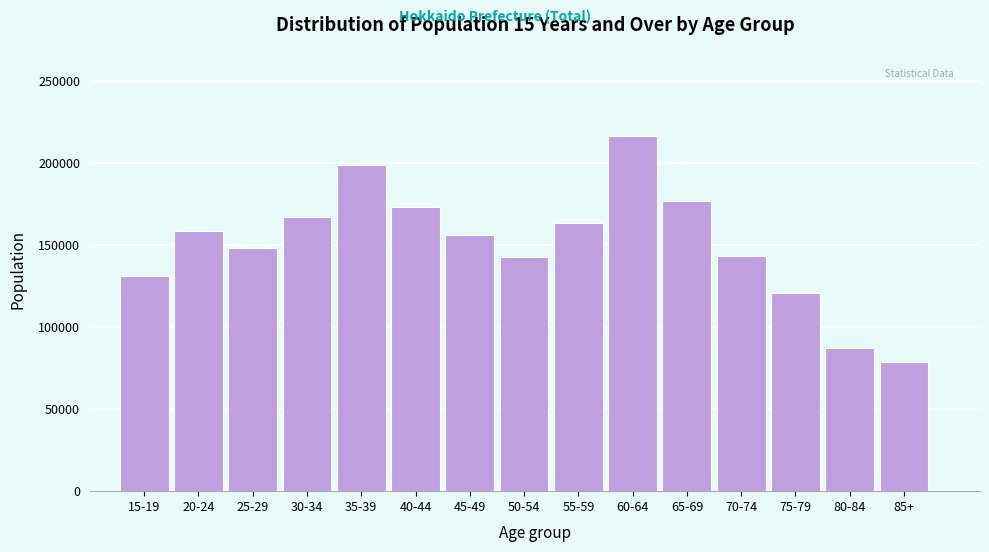

Read the value at 70-74.

142861